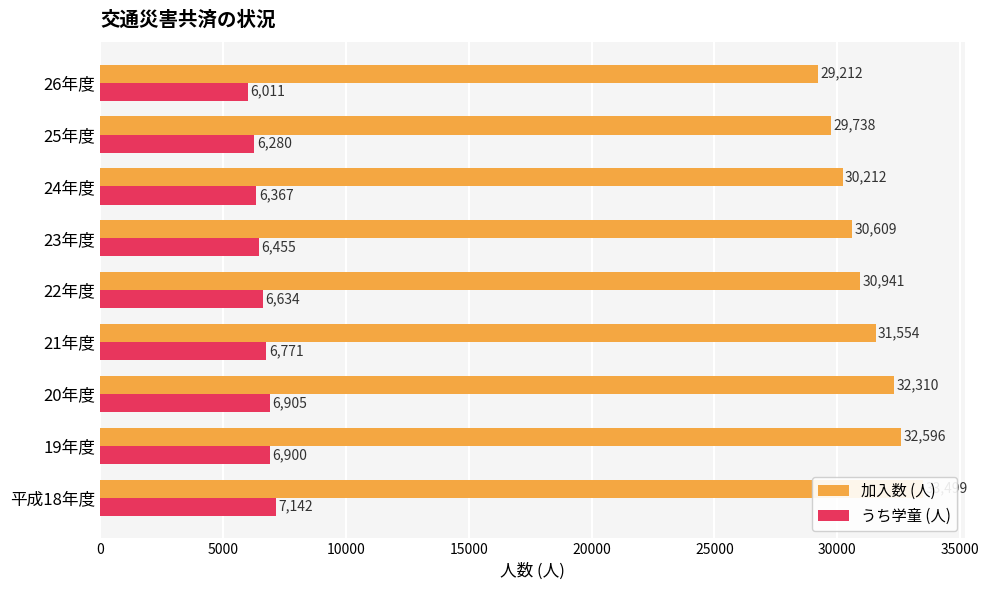

The value of 加入数 (人) at 22年度 is 50028. True or false?

False